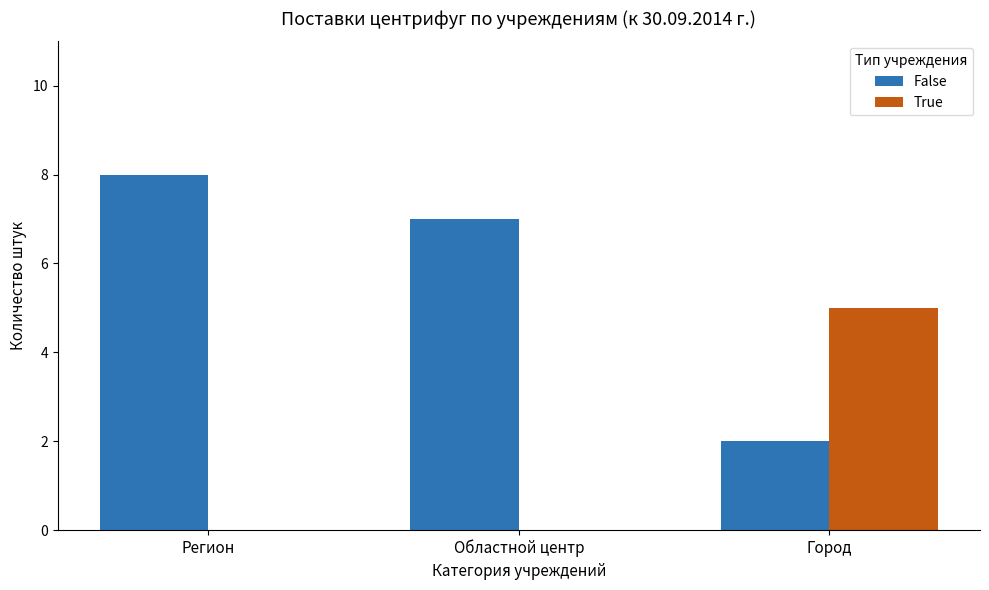

The value of False at Областной центр is 7. True or false?

True